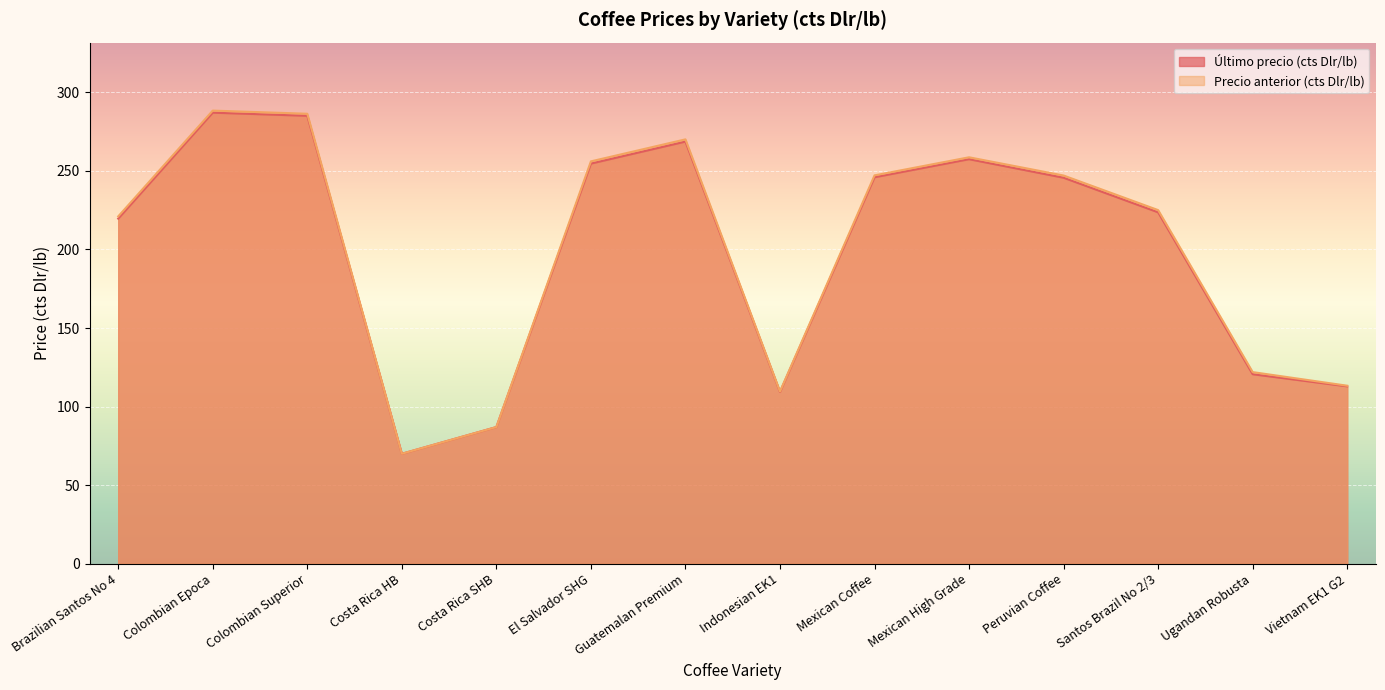

What is the minimum value for Promedio de Último precio (cts Dlr/lb)?

70.0